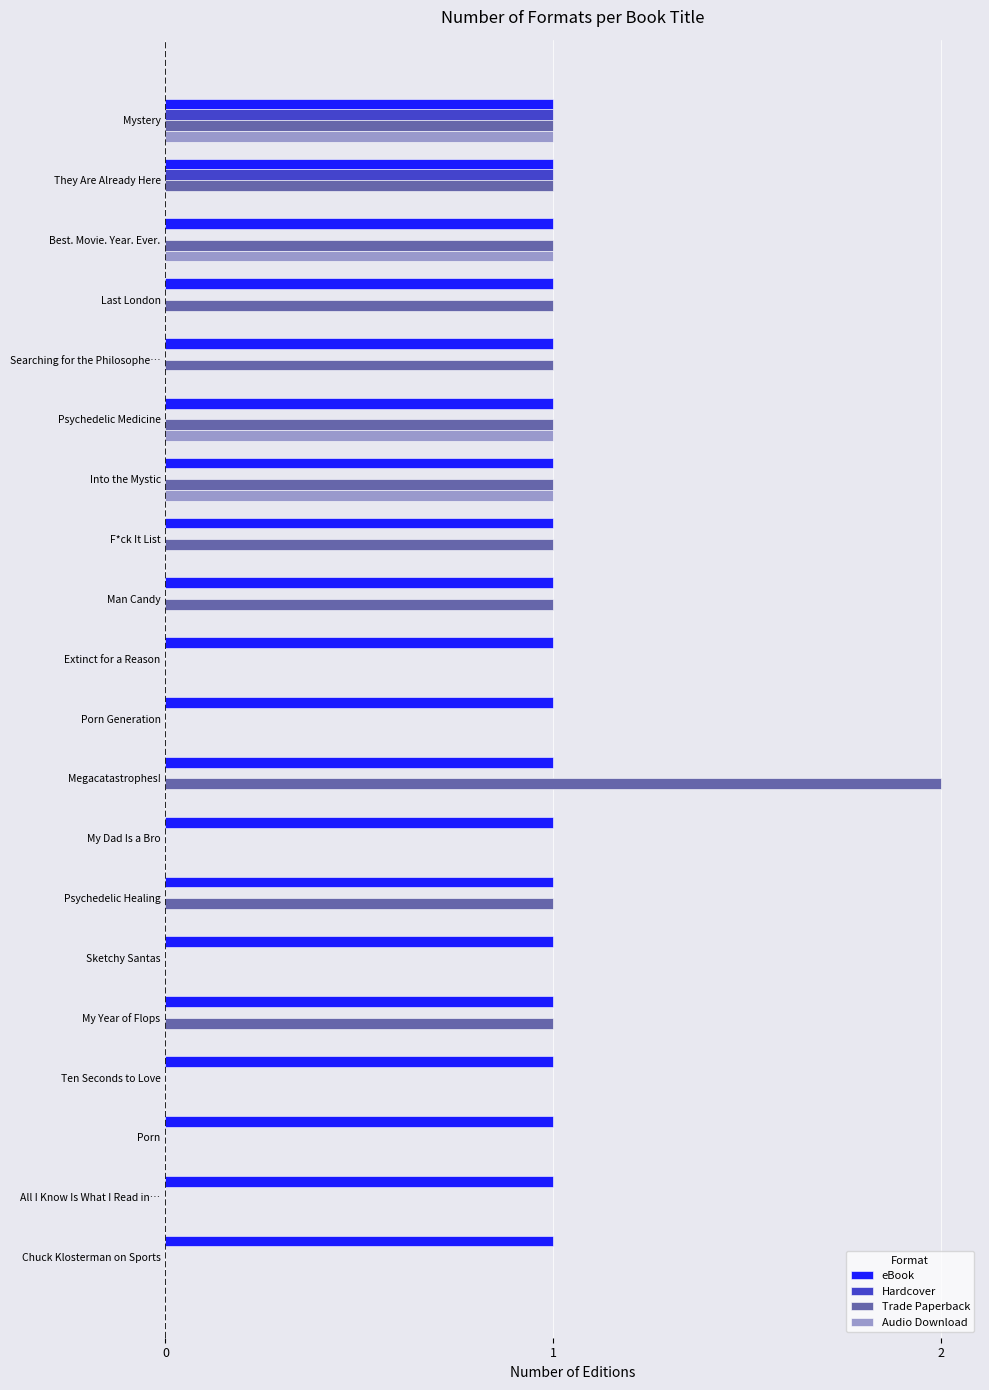

Which series has the largest total across all categories?

eBook